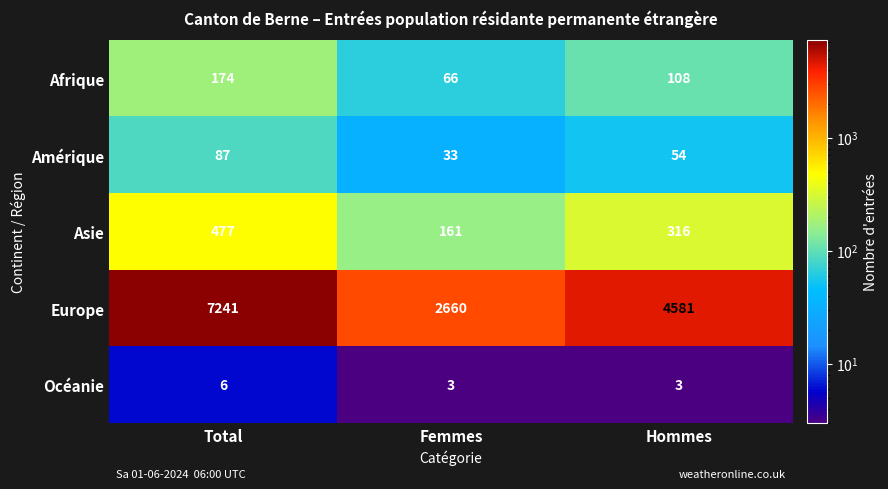

How many data points in Asie are less than 316?

1